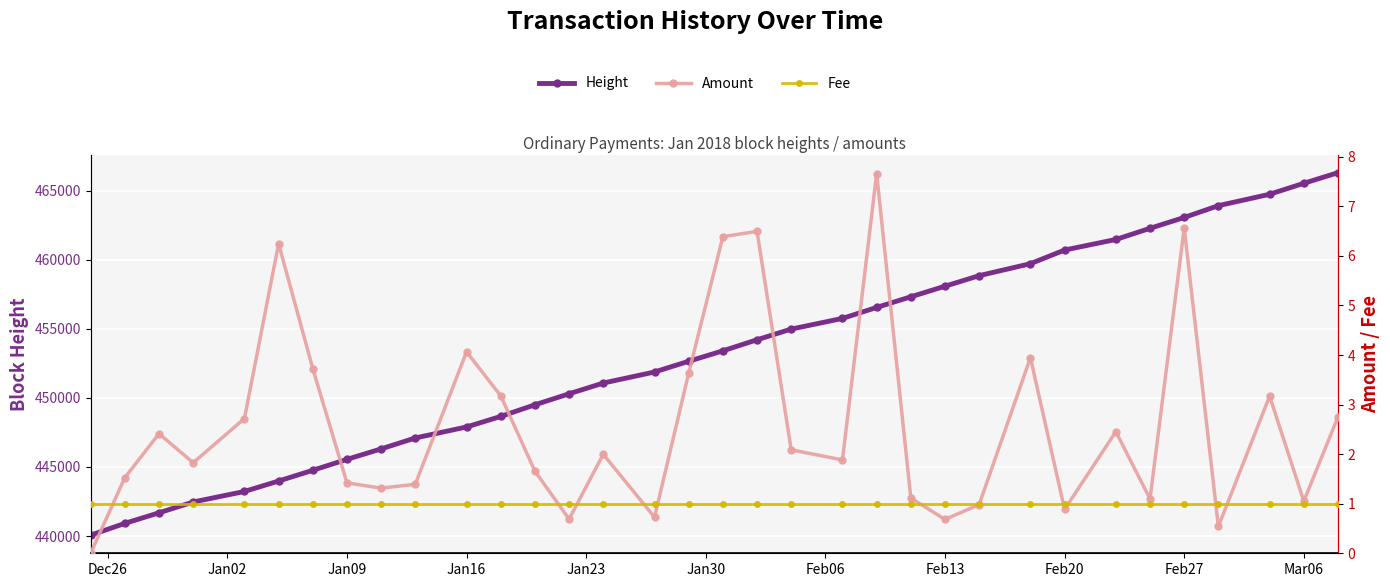

Rank the series by their maximum value, from highest to lowest.

Height, Amount, Fee